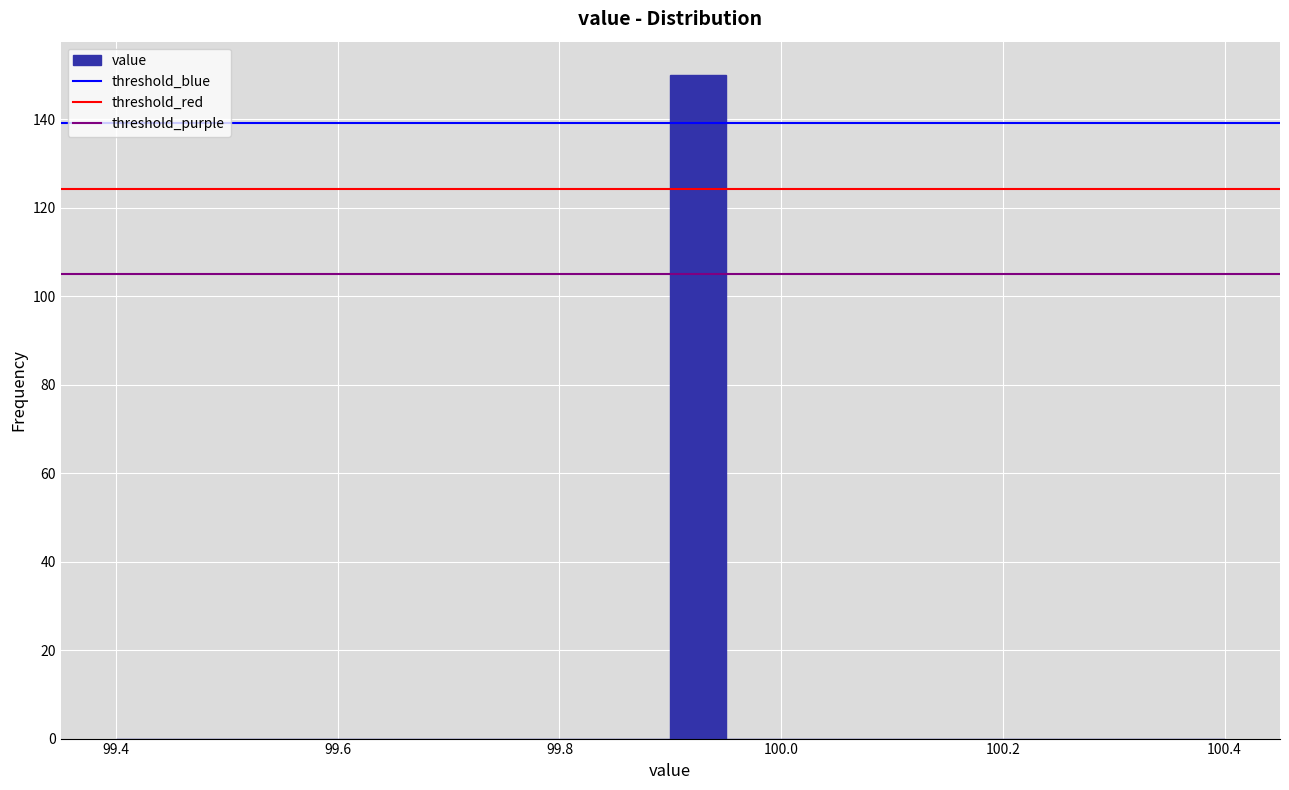

Around what value on the x-axis is the tallest bar? Give the approximate position of its centre, as read against the axis.

99.92